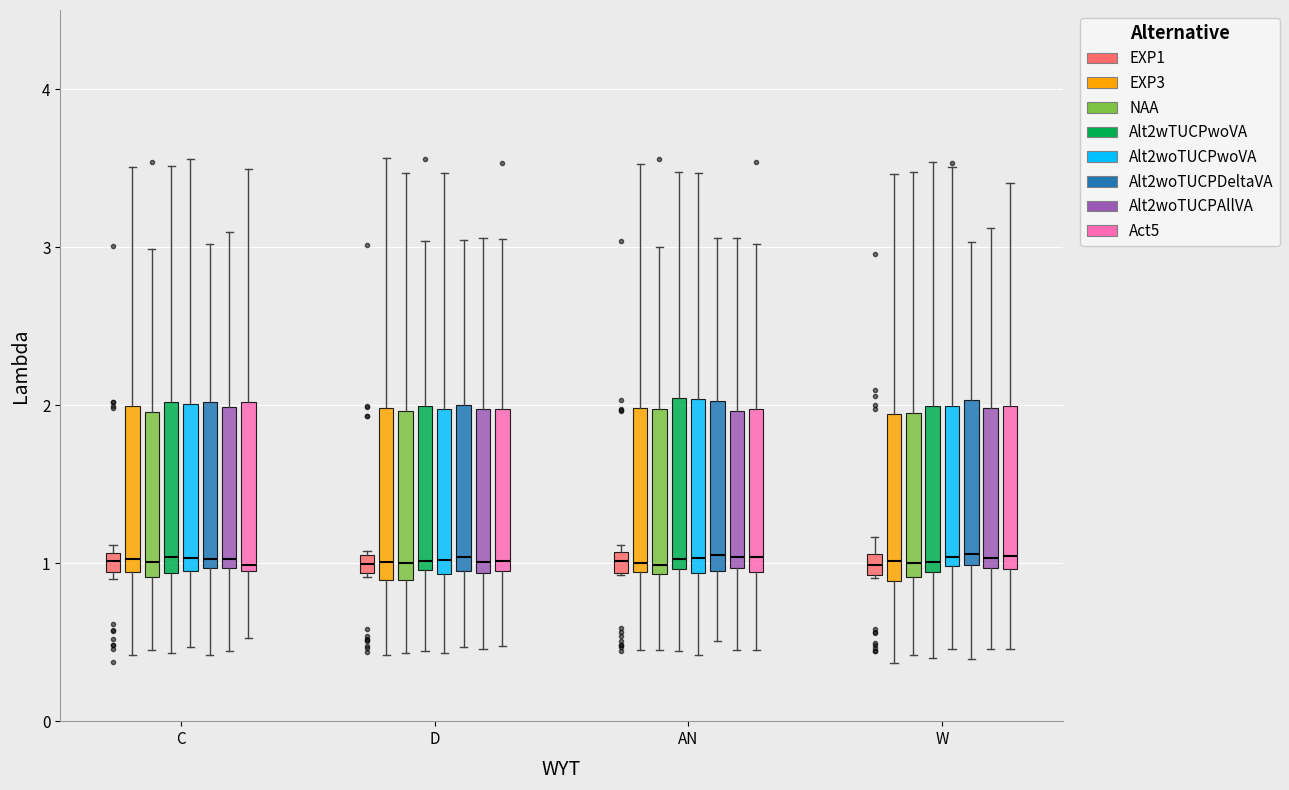

Where is the lower edge of the box for AN (NAA) on the y-axis? The values are not printed on the chart, so give them approximately, as read against the axis.

0.9